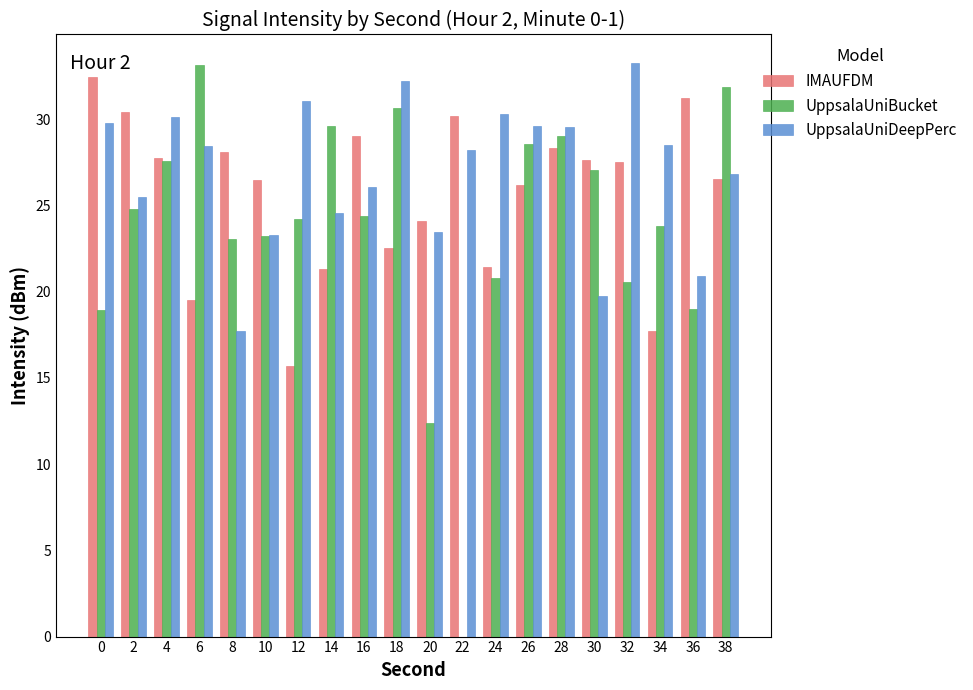

Is it true that UppsalaUniDeepPerc equals 49.5 at 0?

False